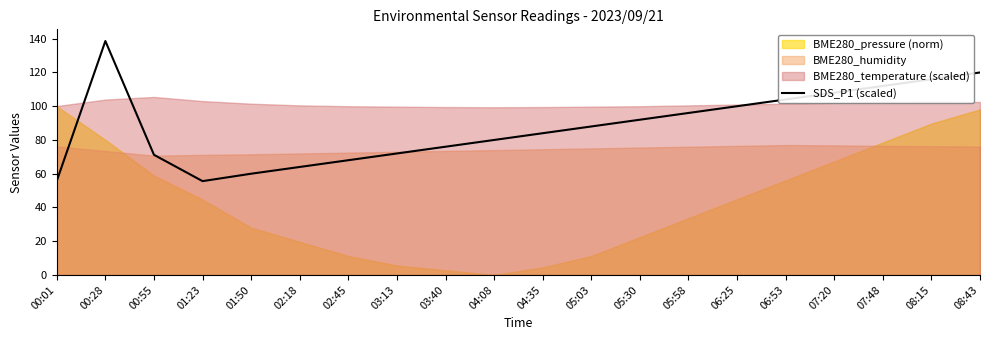

Is it true that SDS_P1 (scaled) equals 72.0 at 03:13?

True